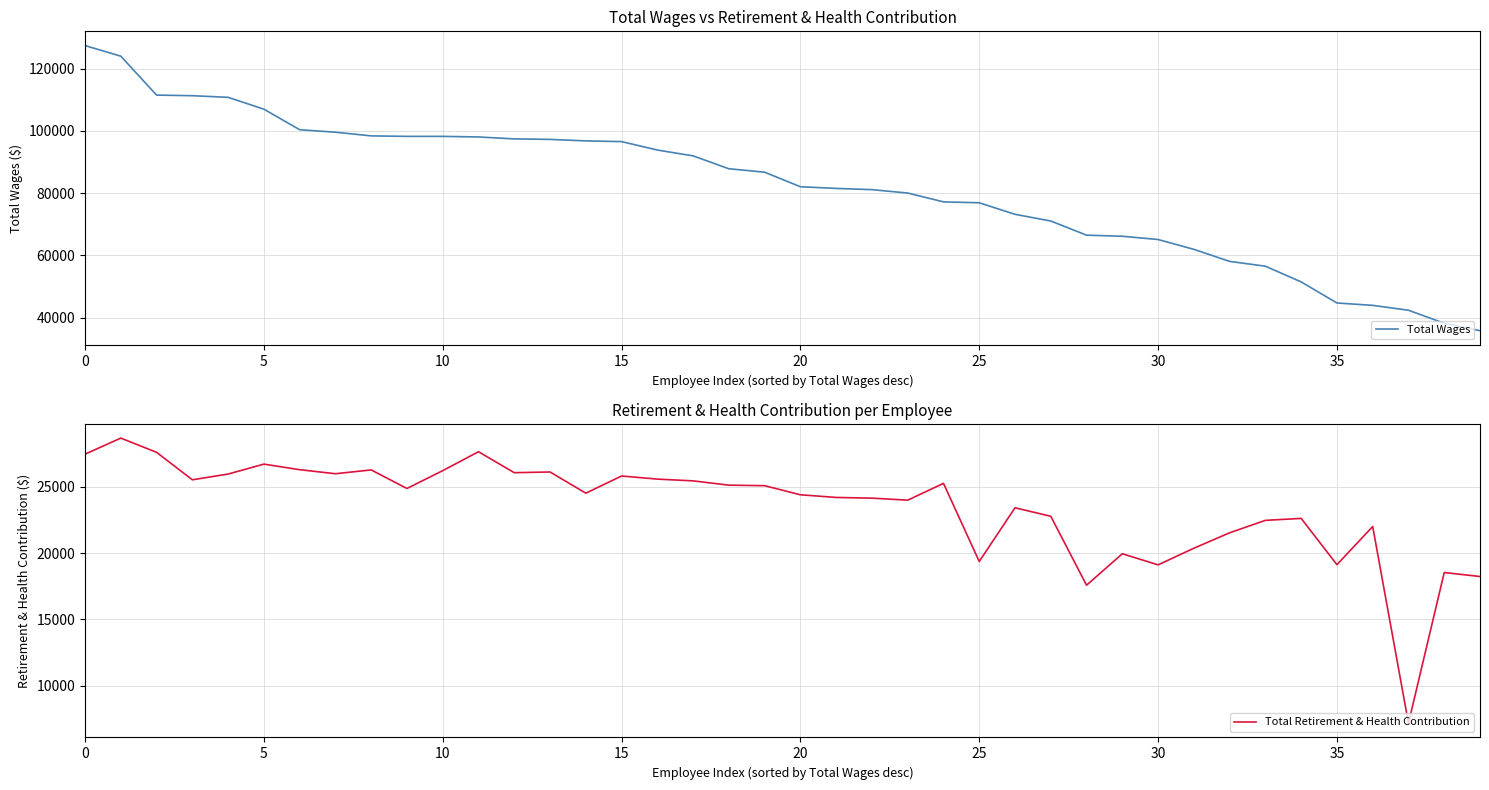

What is the approximate value of Total Wages at 5?

106958